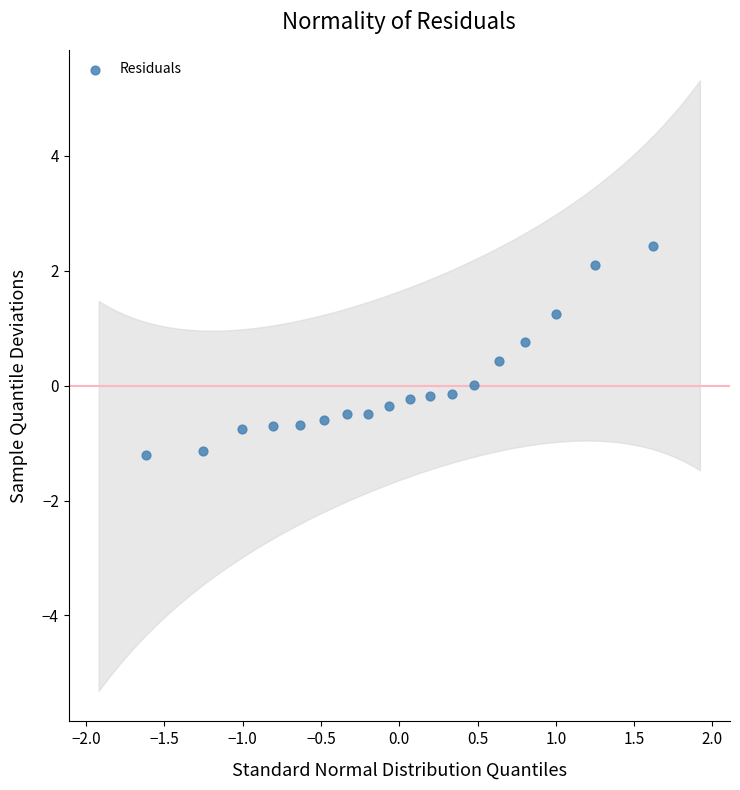

What is the range of X values (max minus min)?

3.2